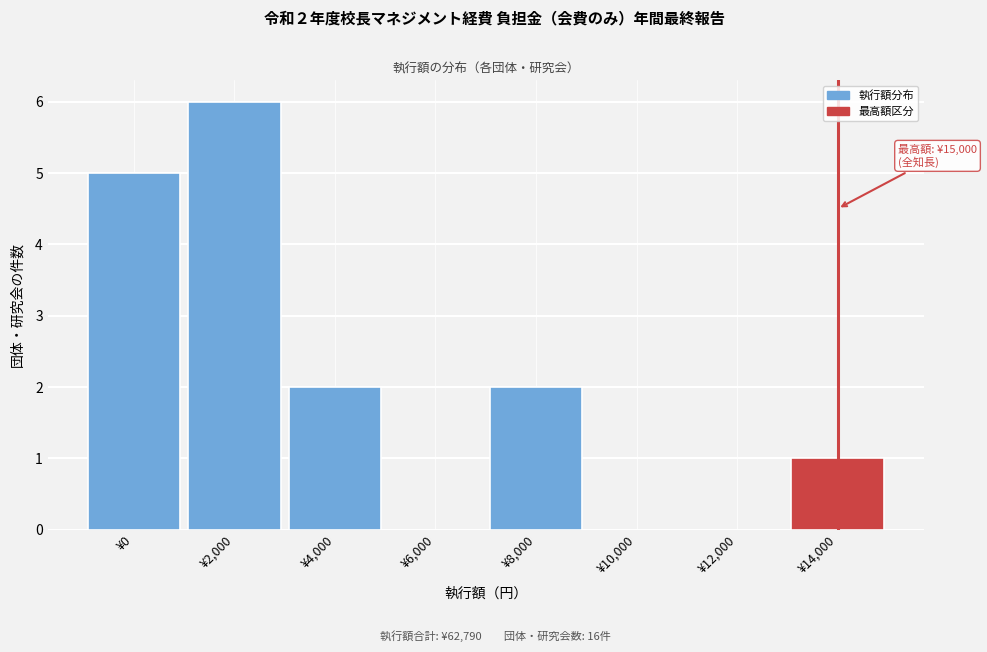

Reading left to right, what are all the values shown in this chart?

¥0=5	¥2,000=6	¥4,000=2	¥6,000=0	¥8,000=2	¥10,000=0	¥12,000=0	¥14,000=1